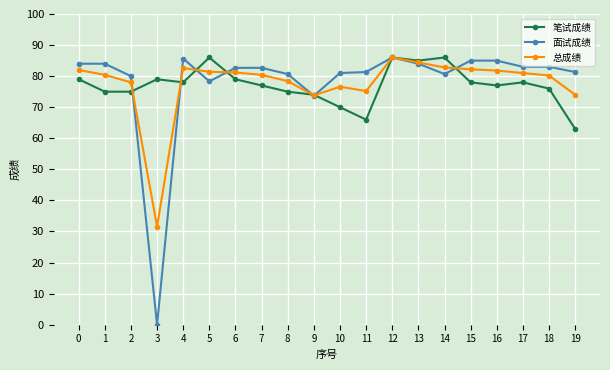

Which series has the widest spread of values?

面试成绩